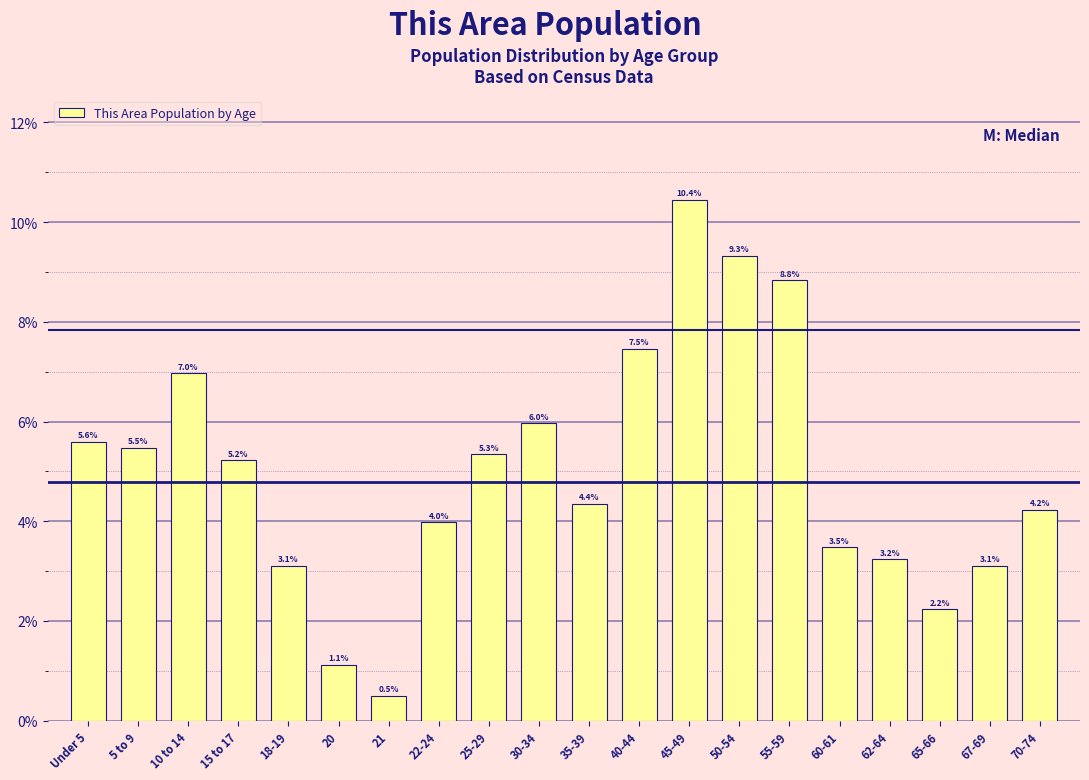

Reading left to right, list all the values displayed in this chart.

Under 5=5.6	5 to 9=5.5	10 to 14=7.0	15 to 17=5.2	18-19=3.1	20=1.1	21=0.5	22-24=4.0	25-29=5.3	30-34=6.0	35-39=4.4	40-44=7.5	45-49=10.4	50-54=9.3	55-59=8.8	60-61=3.5	62-64=3.2	65-66=2.2	67-69=3.1	70-74=4.2